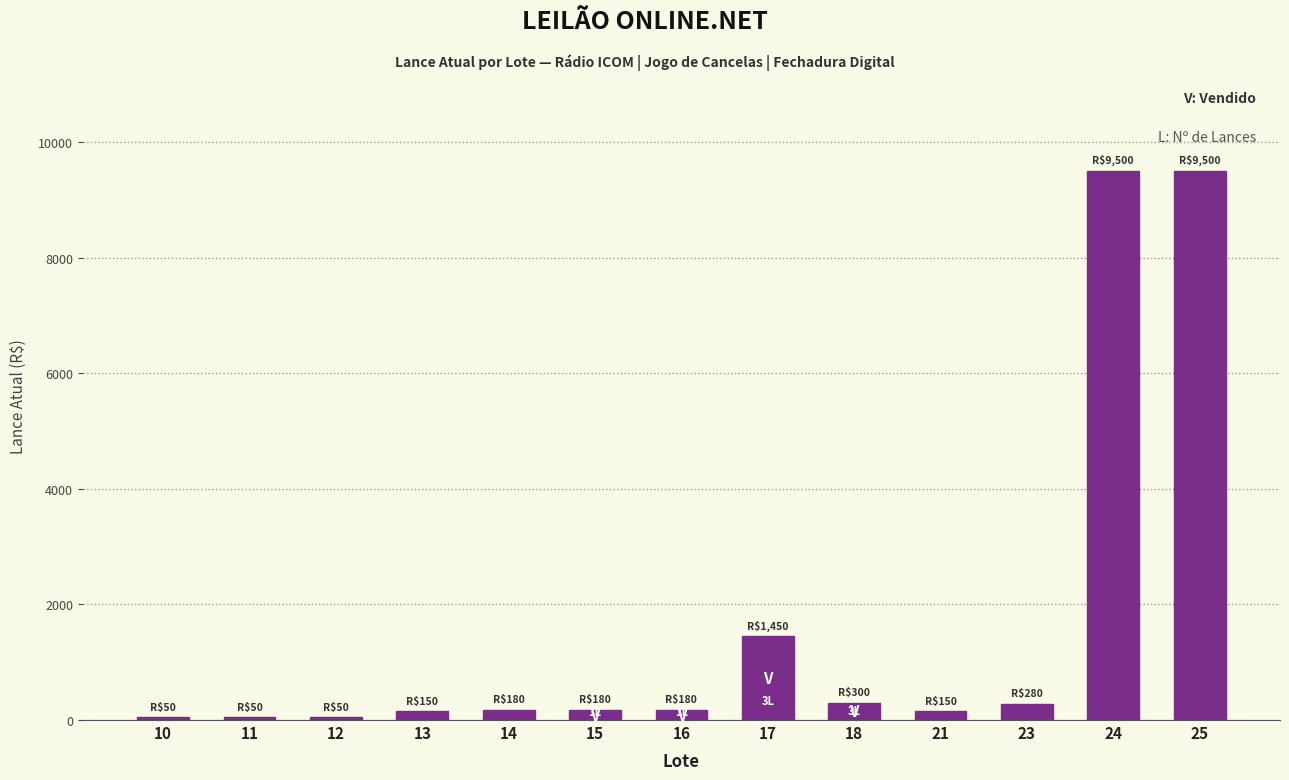

Is it true that the value at 17 is 961?

False